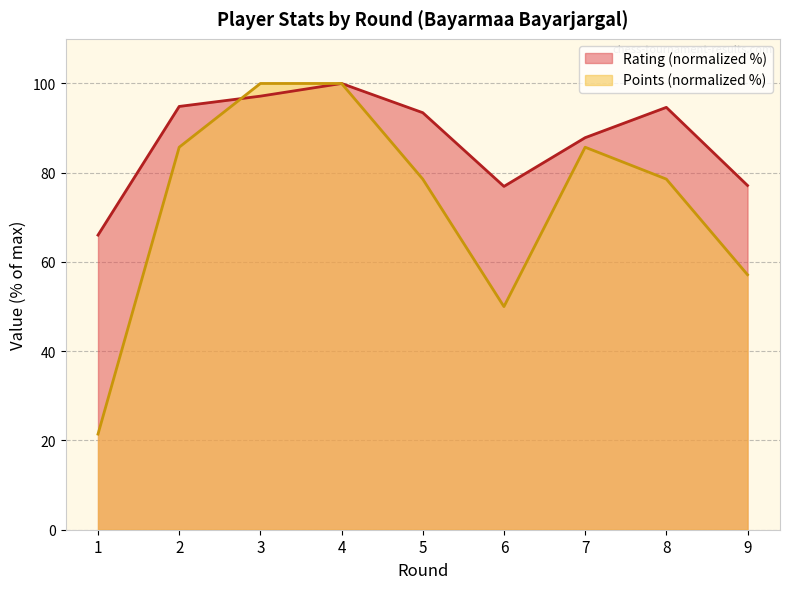

Between which two adjacent categories do Rating and Cumulative Points first intersect?

2 and 3